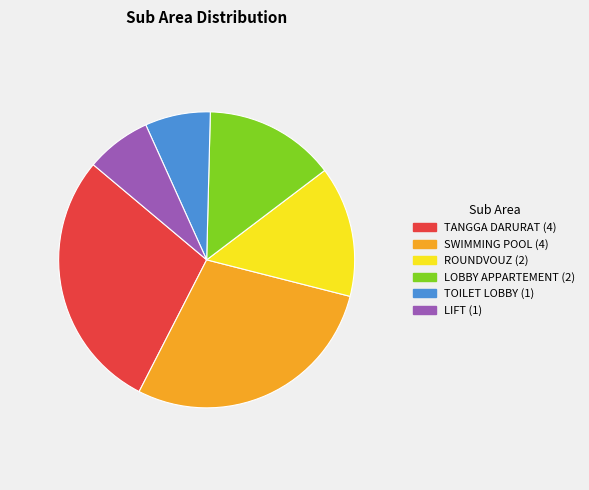

Between LOBBY APPARTEMENT and SWIMMING POOL, which is larger?

SWIMMING POOL